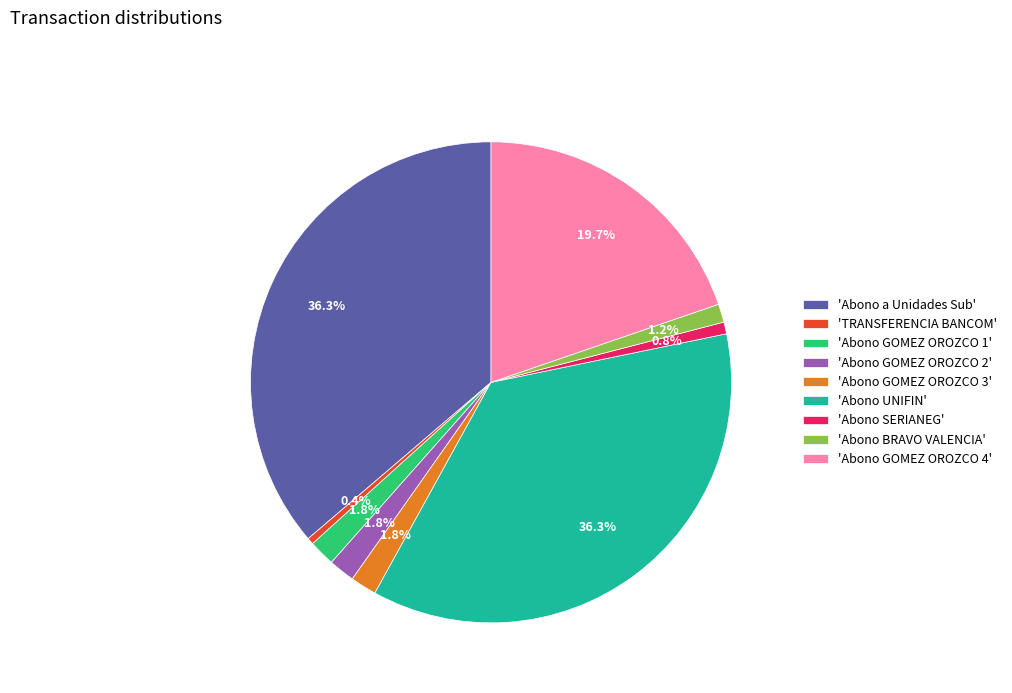

Which has a higher value, 'Abono SERIANEG' or 'Abono UNIFIN'?

'Abono UNIFIN'